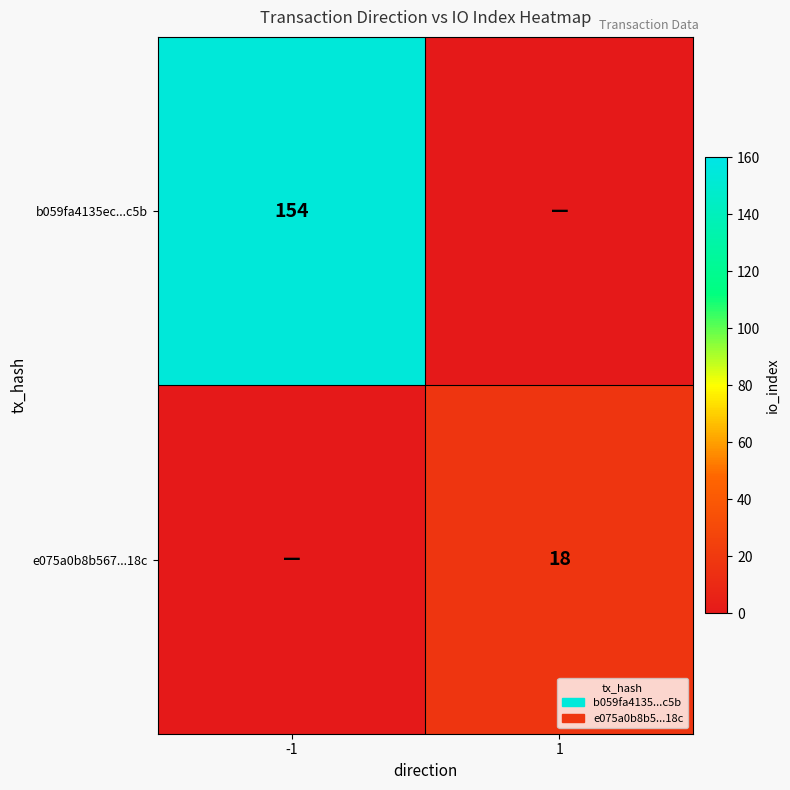

The value of e075a0b8b567...18c at 1 is 18. True or false?

True